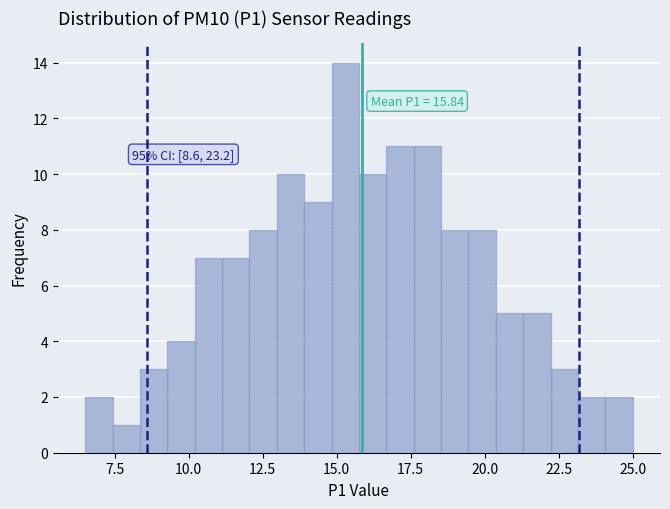

Read against the x-axis, roughly where is the centre of the tallest bar?

15.5